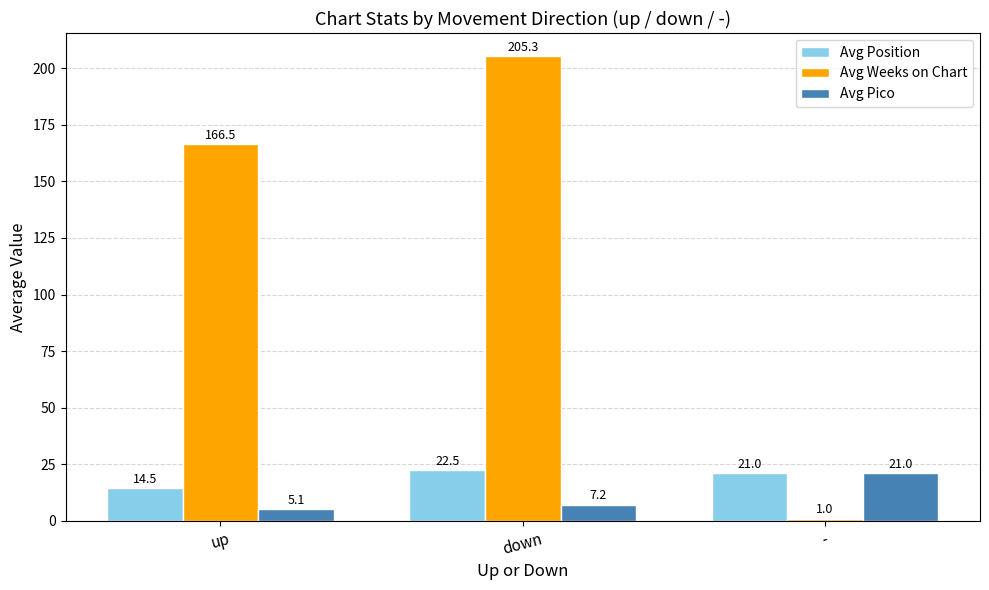

How many data points in Avg Weeks on Chart are less than 166?

1